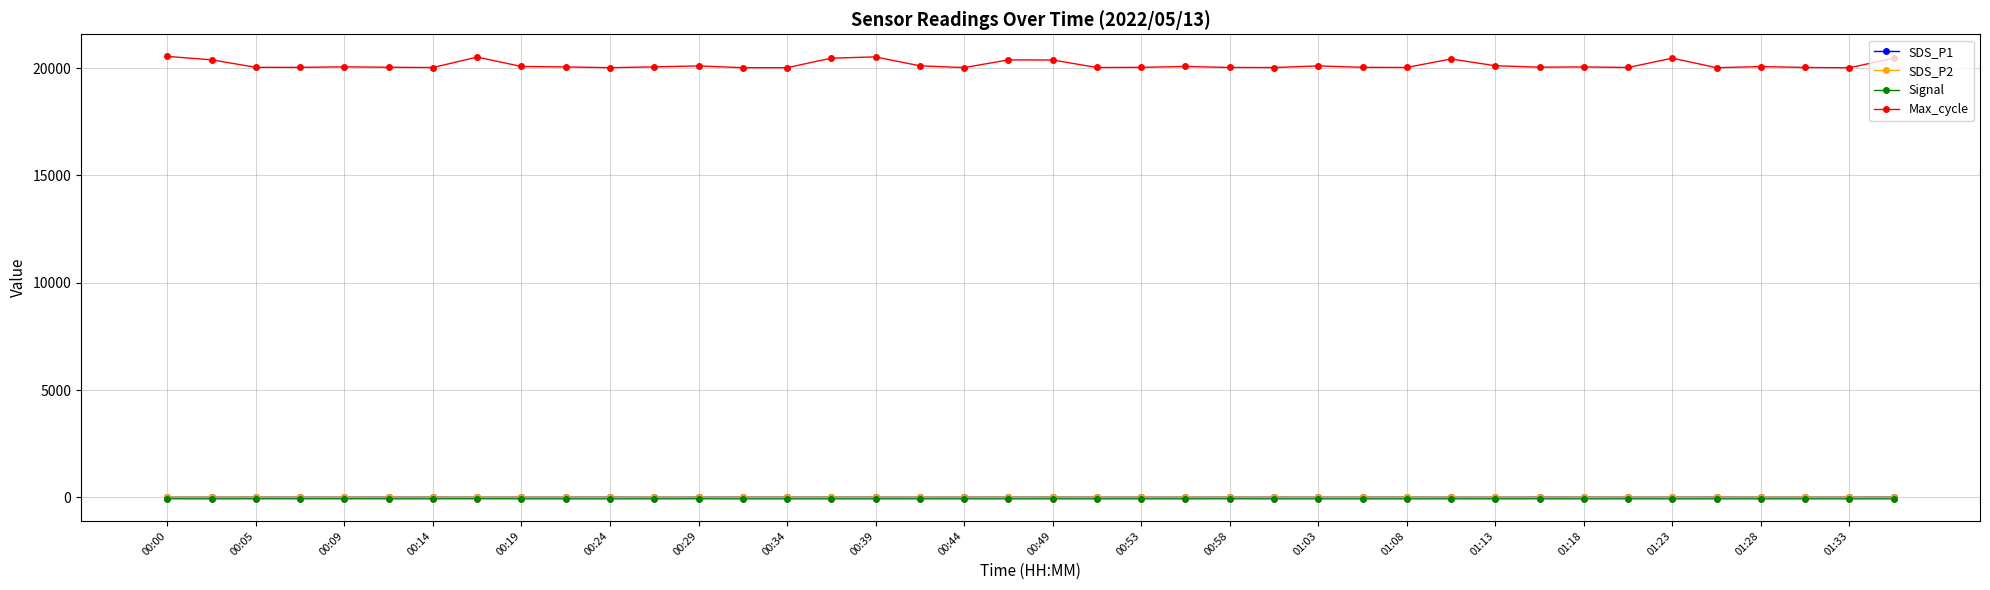

True or false: SDS_P2 has more than 1 points higher than both neighbors.

True